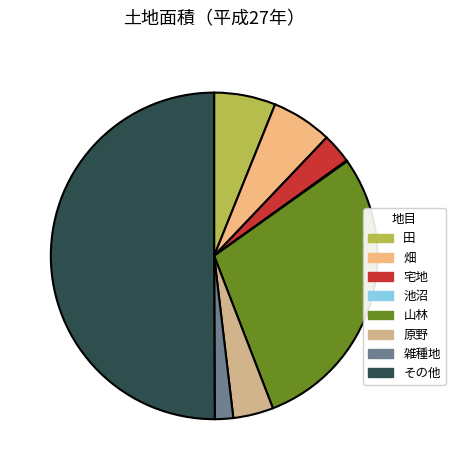

Which has a higher value, 雑種地 or 原野?

原野